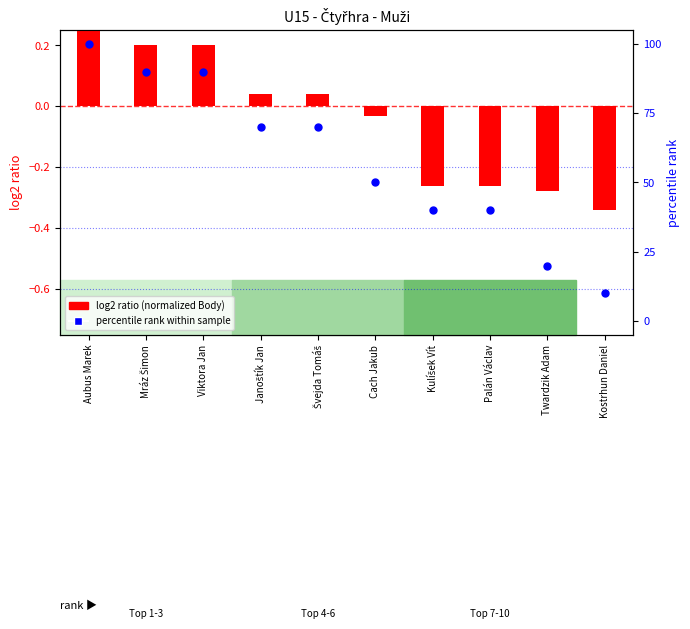

Which series contains the lowest Y value?

log2 ratio (normalized Body)